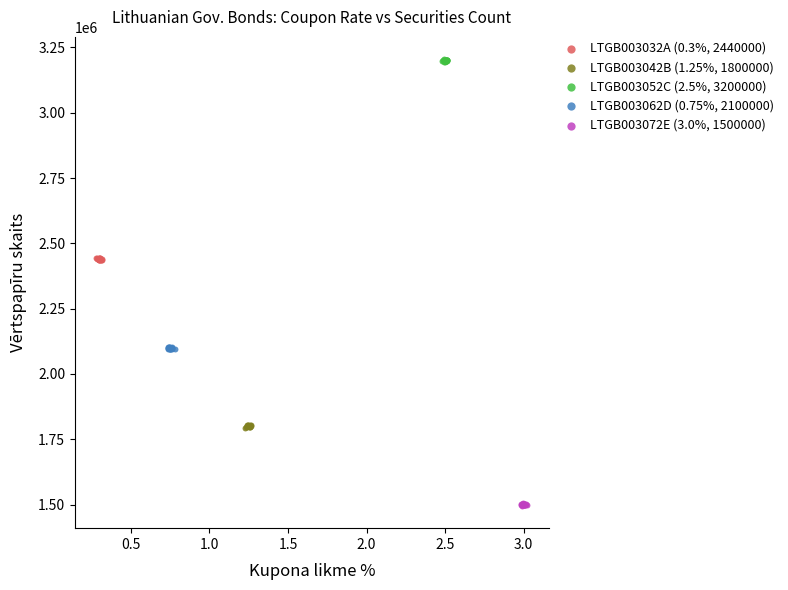

Which series reaches the maximum Y coordinate?

LTGB003052C (2.5%, 3200000)